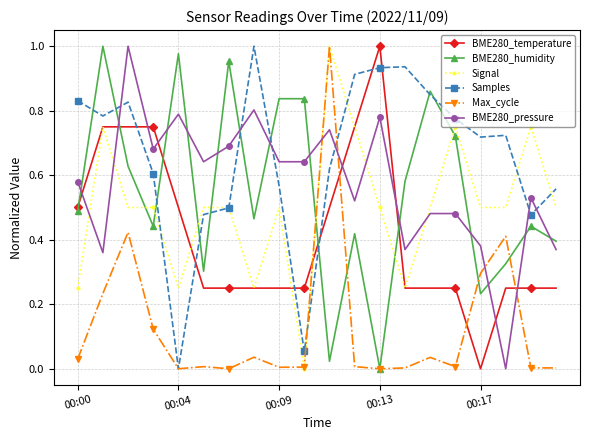

After their last crossing, which series has the higher values: BME280_temperature or BME280_humidity?

BME280_humidity